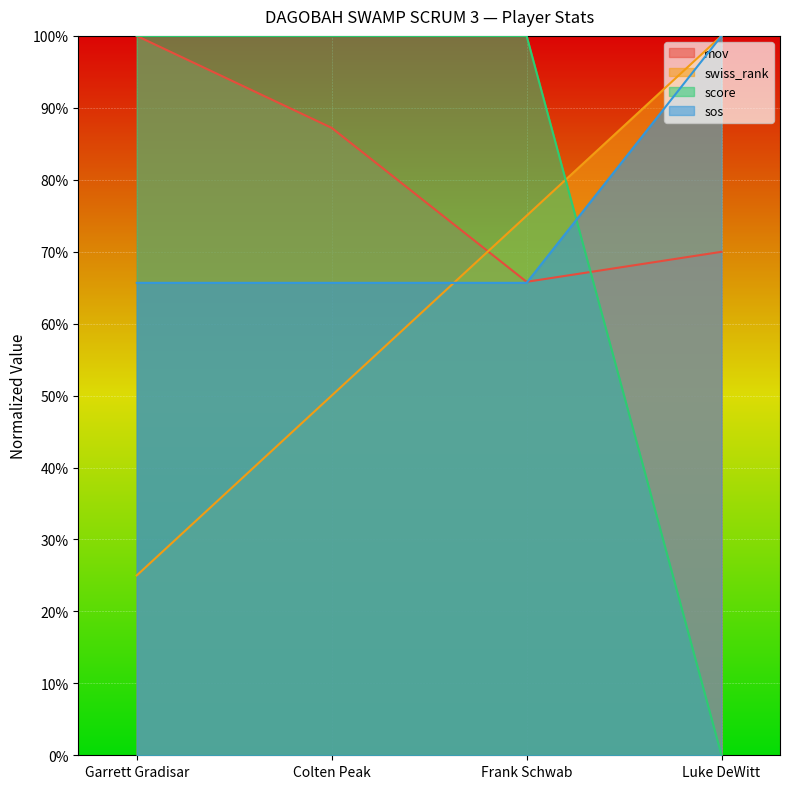

At which label is score closest to 50?

Garrett Gradisar